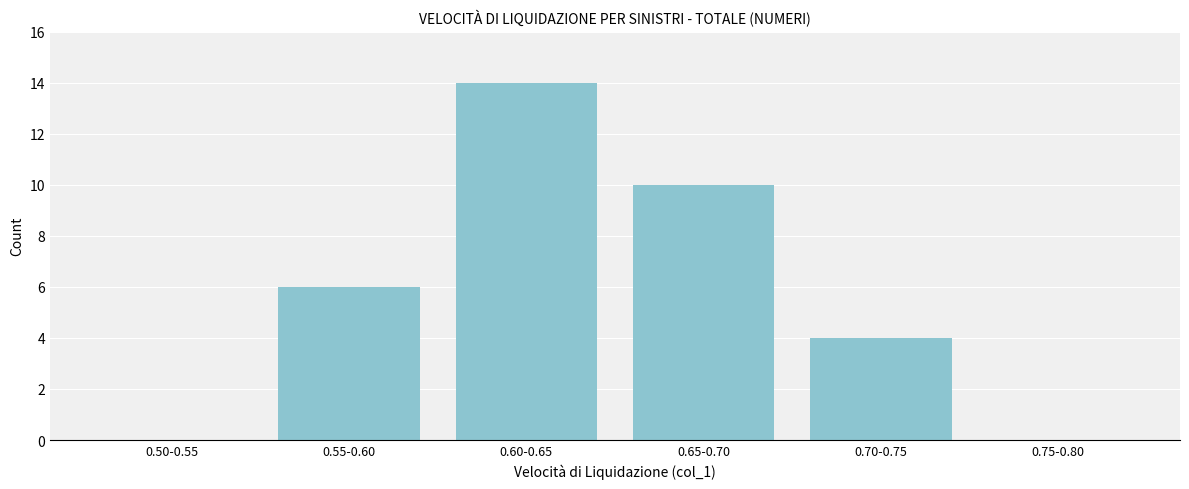

Reading left to right, extract all data points from this chart.

0.50-0.55=0	0.55-0.60=6	0.60-0.65=14	0.65-0.70=10	0.70-0.75=4	0.75-0.80=0